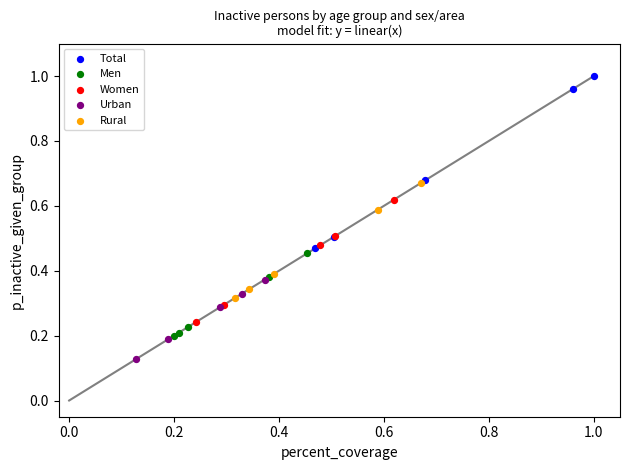

Which series reaches the minimum Y coordinate?

Urban